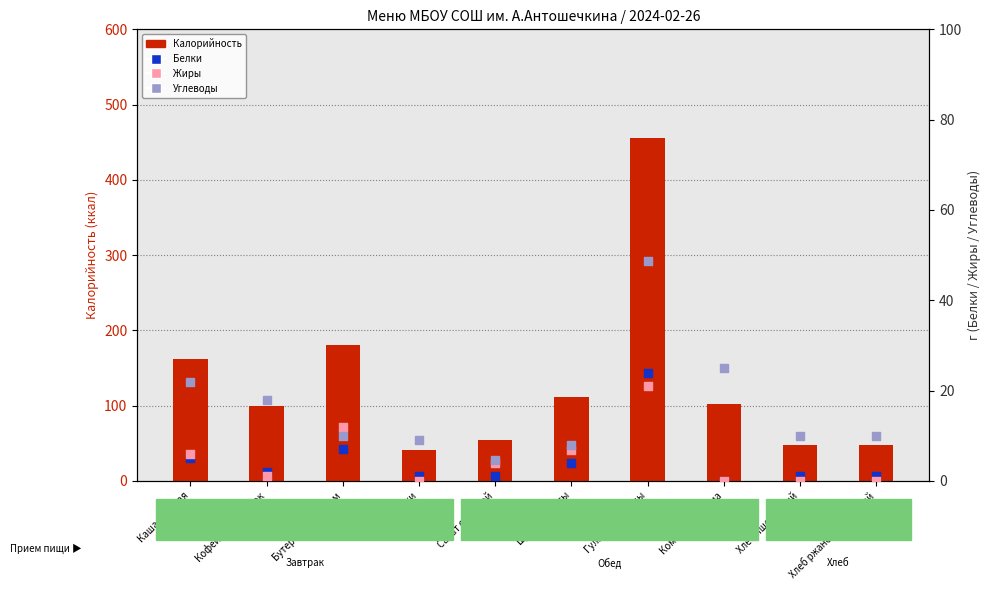

What is the total value across all series at Щи из капусты?

131.0